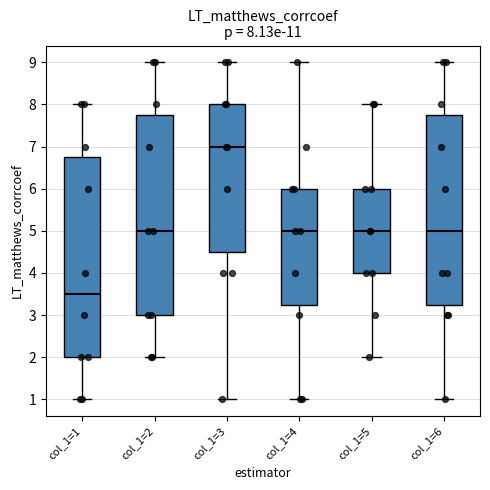

Which box has the highest median line?

col_1=3